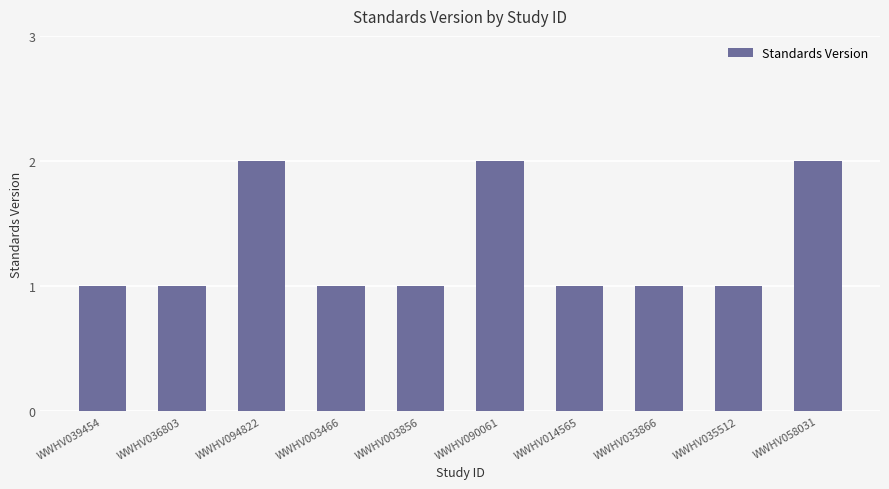

True or false: the data shows 1 at WWHV036803.

True